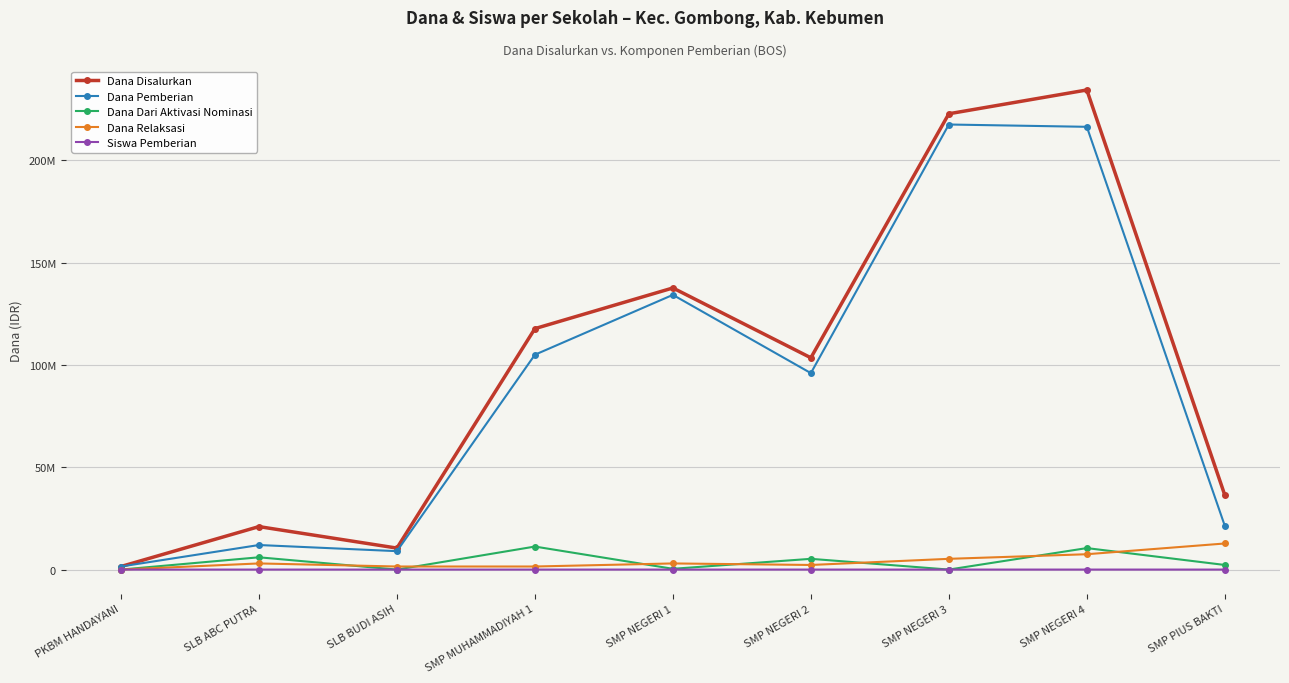

True or false: Dana Pemberian and Dana Disalurkan cross at least once.

False